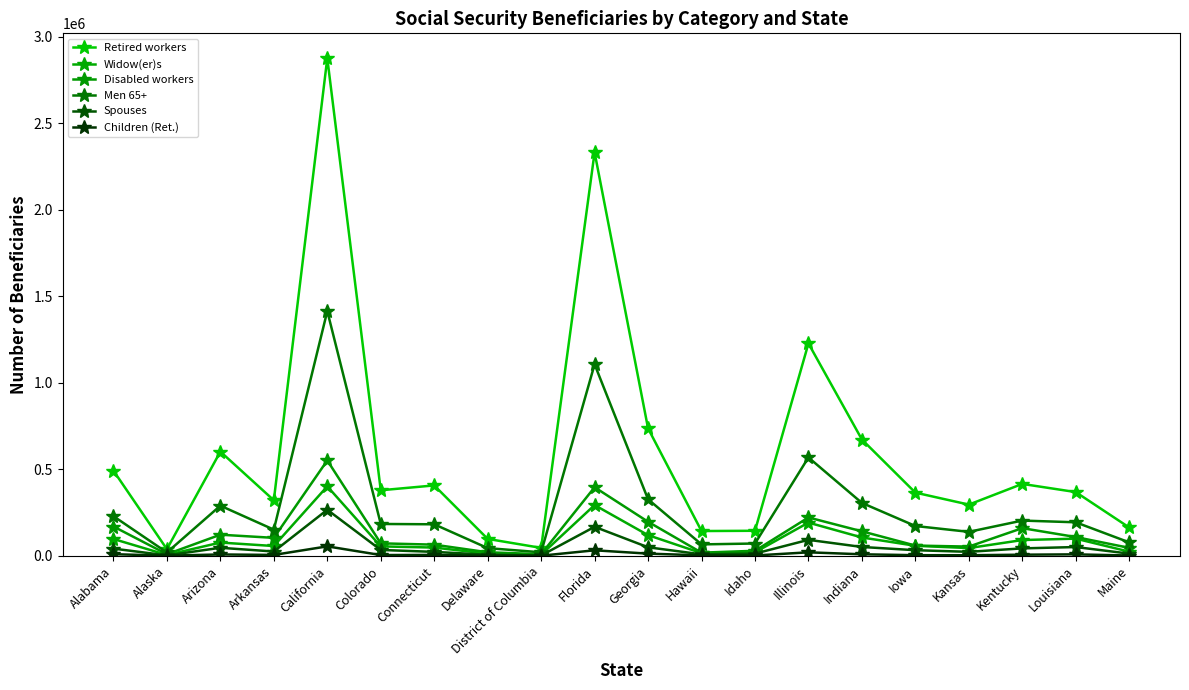

How many lines are shown in the chart?

6